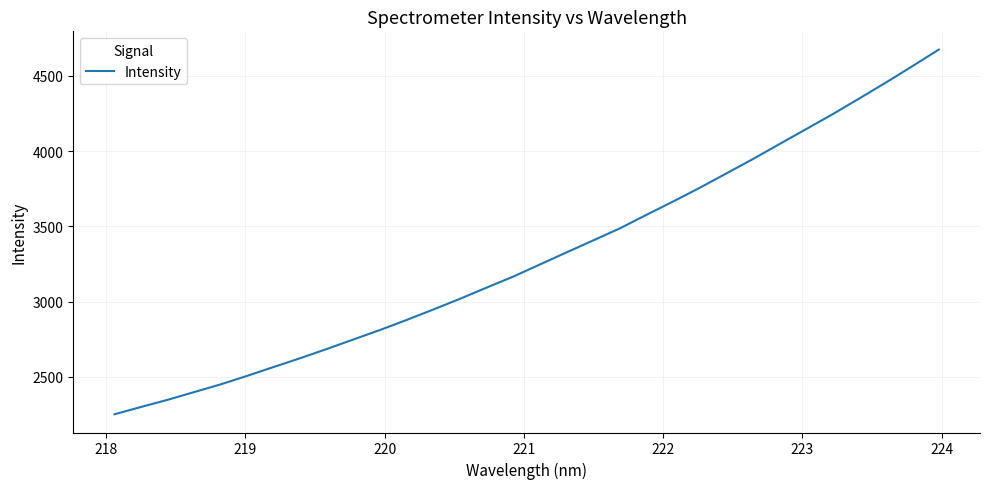

True or false: there are more than 1 points higher than both neighbors.

False